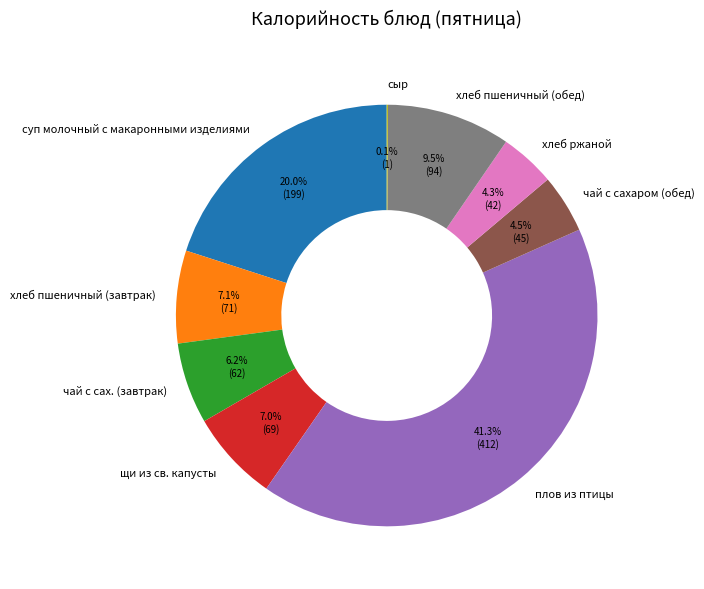

How much of the chart is everything except суп молочный с макаронными изделиями?

80.0%